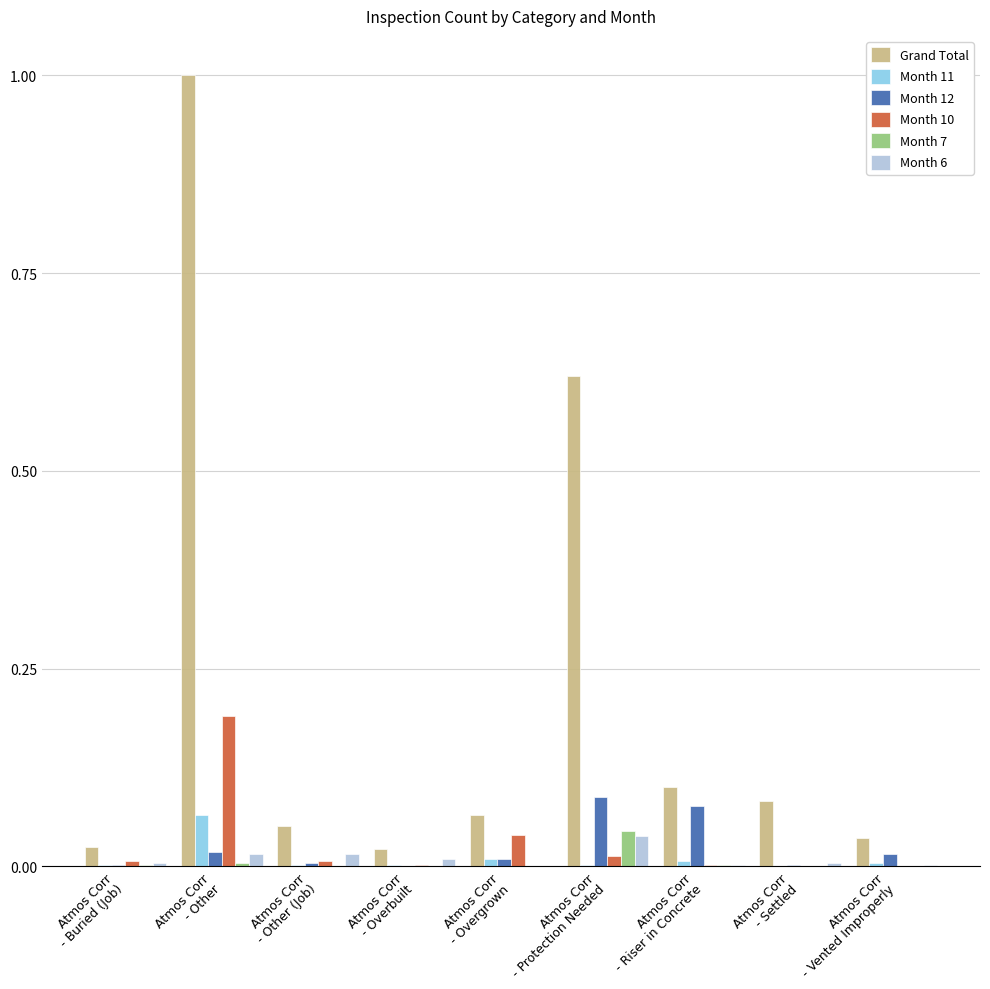

How many groups of bars are there?

9